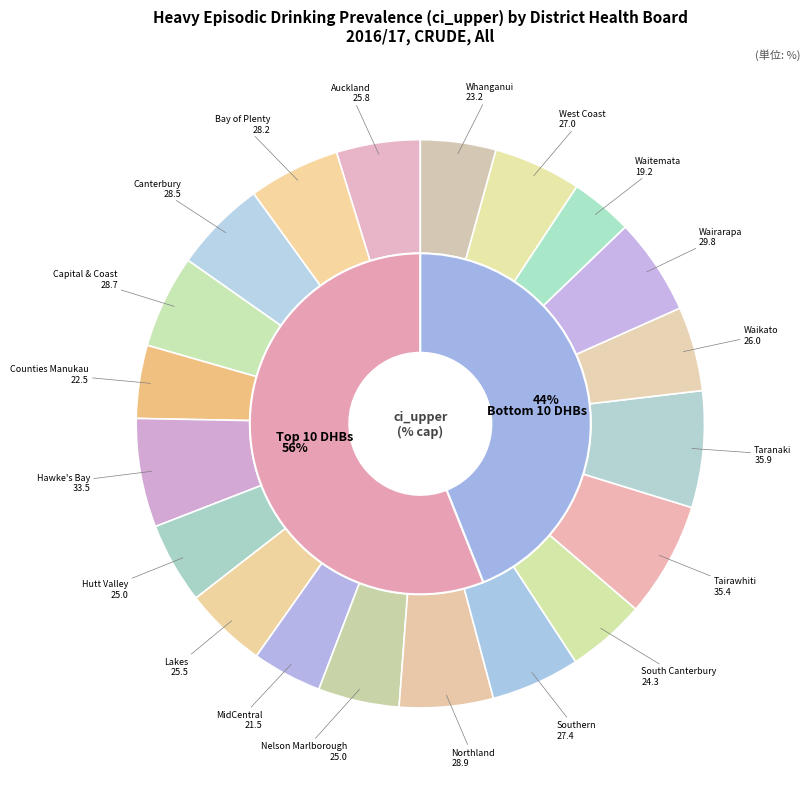

What is the total percentage of Hutt Valley and Counties Manukau?

8.8%